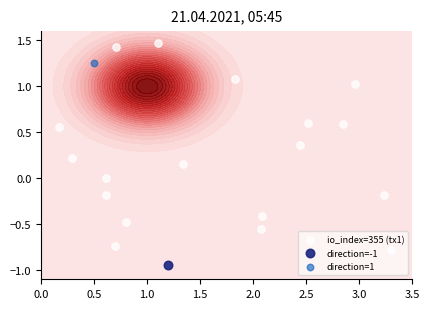

What is the minimum value shown in the chart?

-0.8